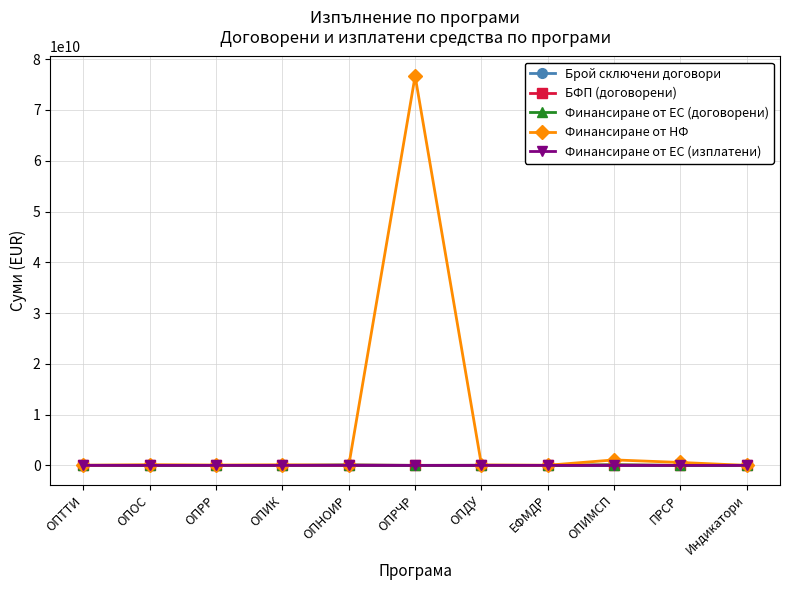

At which category does the chart reach its peak across all series?

ОПРЧР